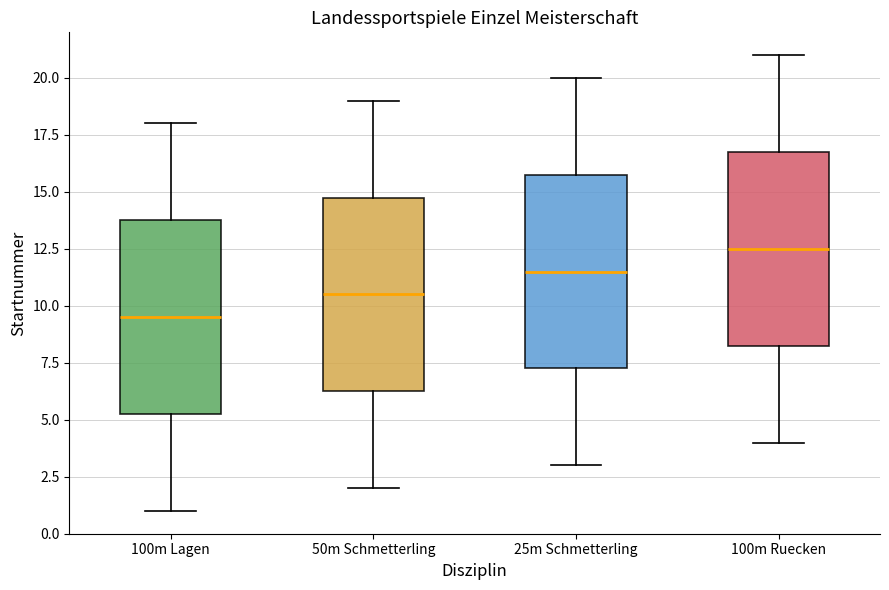

Reading left to right, transcribe this box plot: for each box, give where its median line is, the range the box spans, and where its two whiskers end, as read against the y-axis. The values are not printed on the chart, so give them approximately, as read against the axis.

100m Lagen: median 9.5, box 5.5 to 14.0, whiskers 1.0 to 18.0
50m Schmetterling: median 10.5, box 6.5 to 15.0, whiskers 2.0 to 19.0
25m Schmetterling: median 11.5, box 7.5 to 16.0, whiskers 3.0 to 20.0
100m Ruecken: median 12.5, box 8.5 to 17.0, whiskers 4.0 to 21.0